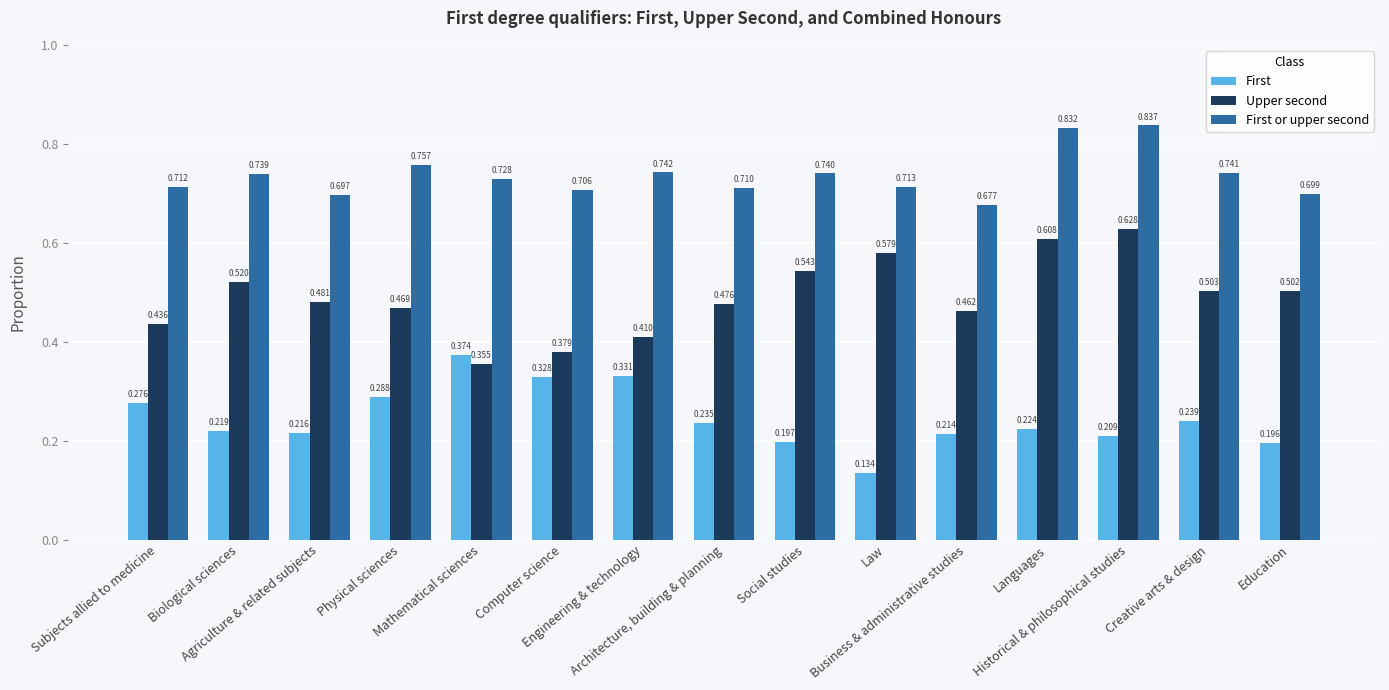

Rank the series by their maximum value, from highest to lowest.

First or upper second, Upper second, First